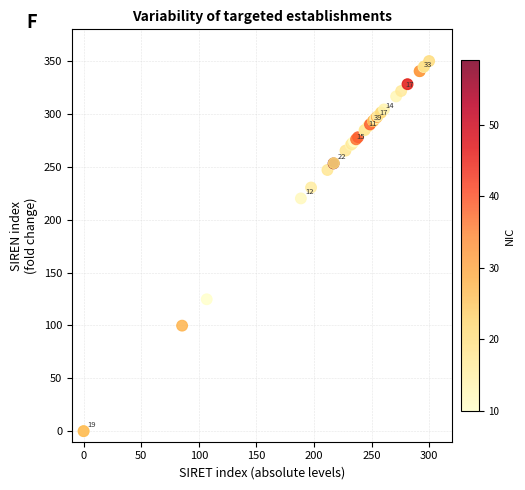

What Y value in the scatter plot is closest to 175?

220.1